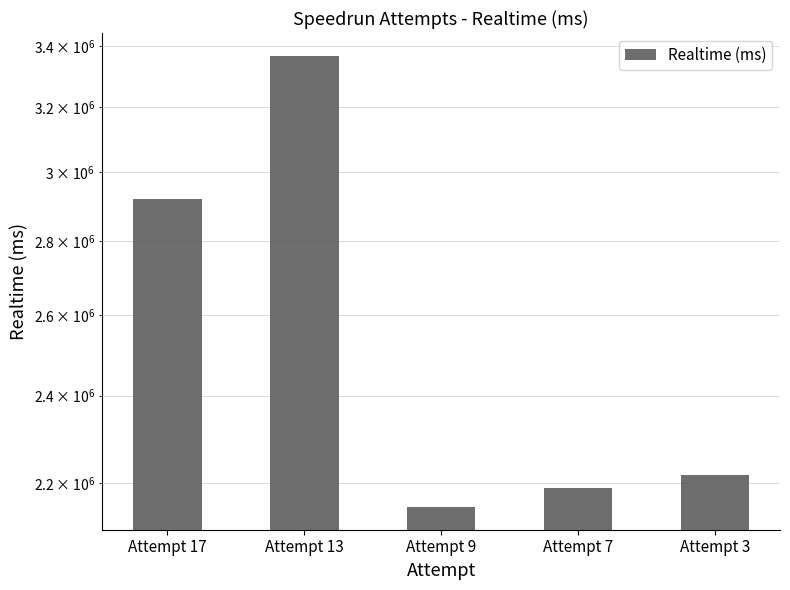

Reading left to right, list all the values displayed in this chart.

2920950	3368682	2147686	2189686	2218016